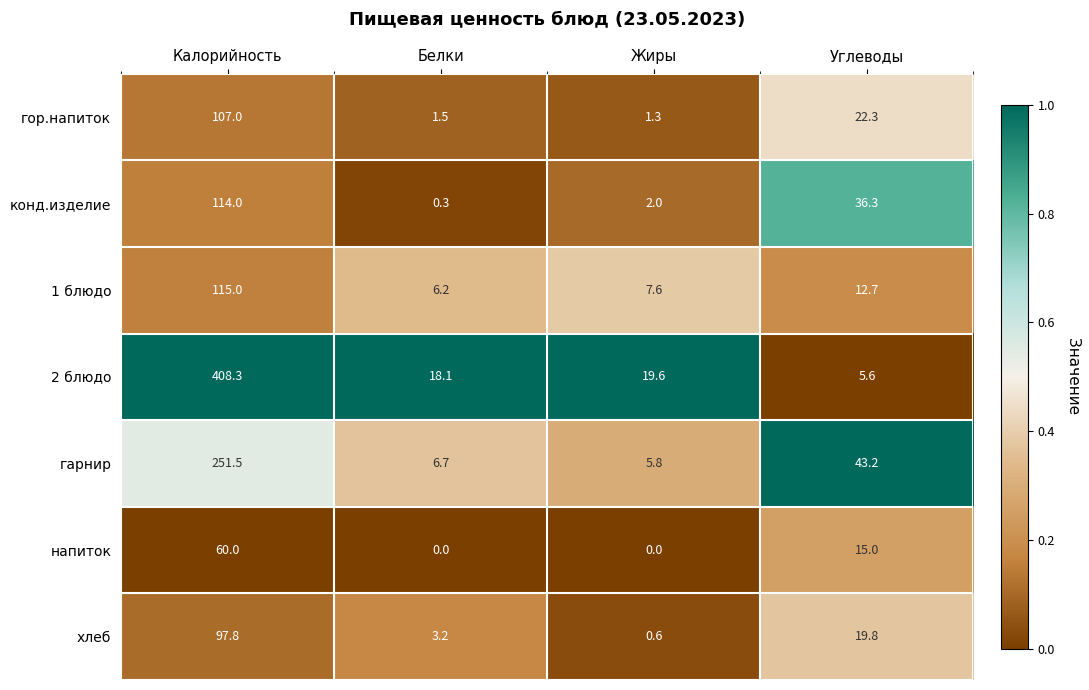

Reading left to right, transcribe all the data shown in this chart.

гор.напиток: Калорийность=107.0	Белки=1.5	Жиры=1.3	Углеводы=22.3
конд.изделие: Калорийность=114.0	Белки=0.3	Жиры=2.0	Углеводы=36.3
1 блюдо: Калорийность=115.0	Белки=6.2	Жиры=7.6	Углеводы=12.7
2 блюдо: Калорийность=408.3	Белки=18.1	Жиры=19.6	Углеводы=5.6
гарнир: Калорийность=251.5	Белки=6.7	Жиры=5.8	Углеводы=43.2
напиток: Калорийность=60.0	Белки=0.0	Жиры=0.0	Углеводы=15.0
хлеб: Калорийность=97.8	Белки=3.2	Жиры=0.6	Углеводы=19.8